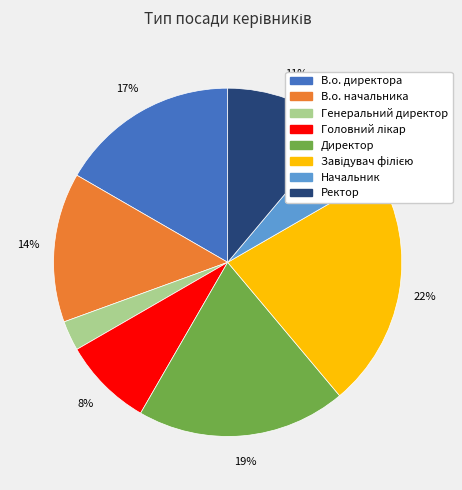

Which slice is the smallest?

Генеральний директор